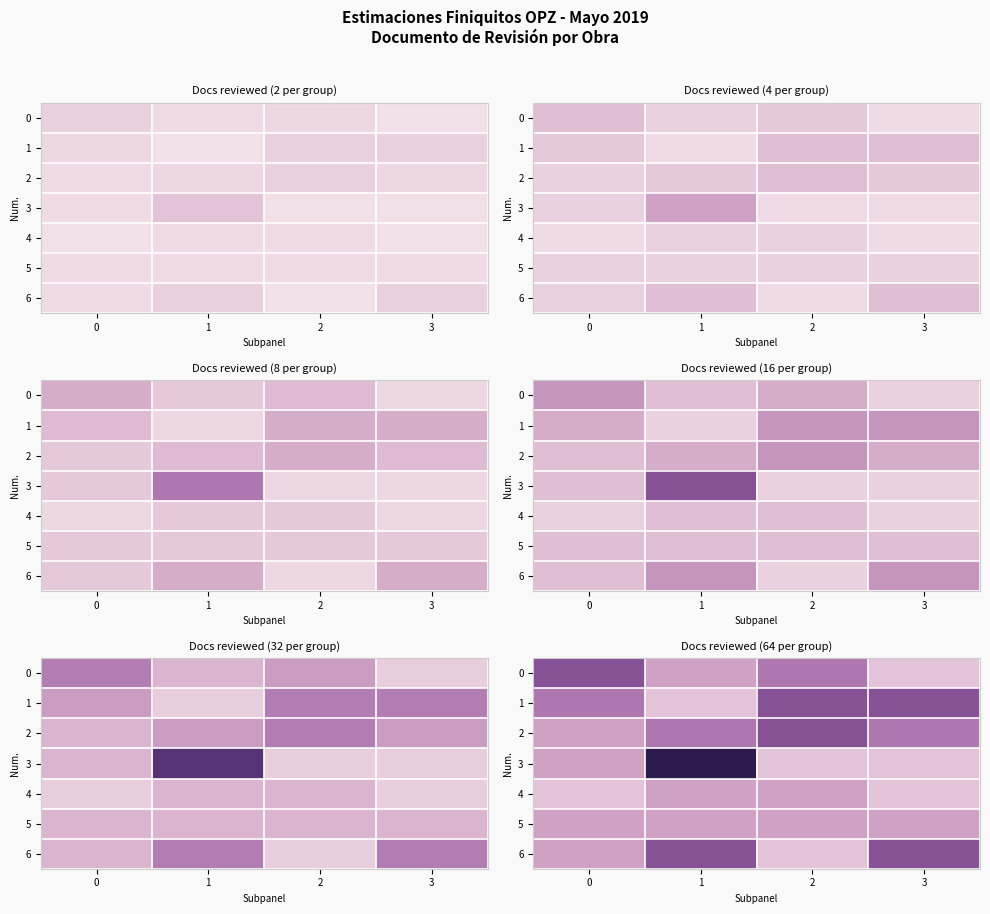

What is the spread (max minus min) of values at 2?

21